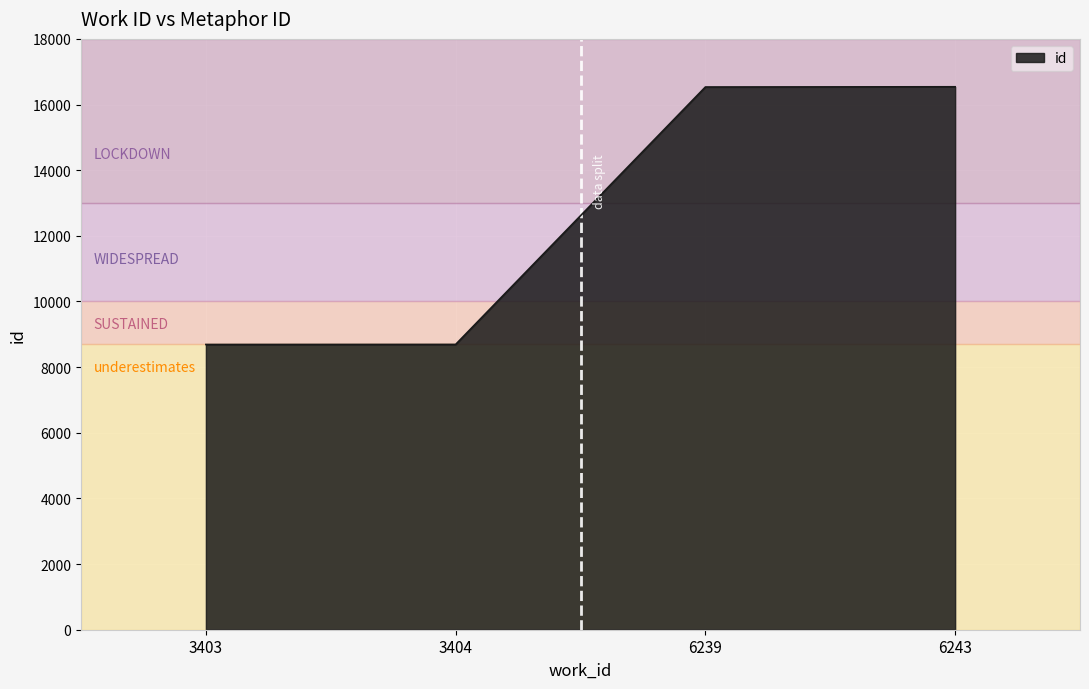

True or false: the data shows 3336 at 3403.

False